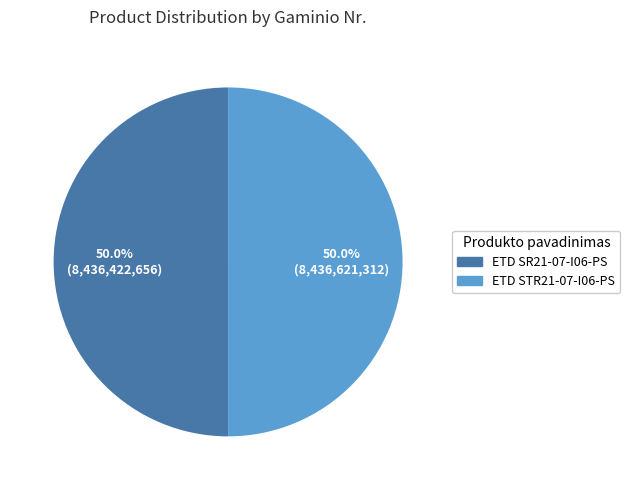

What percentage do ETD SR21-07-I06-PS and ETD STR21-07-I06-PS together represent?

100.0%